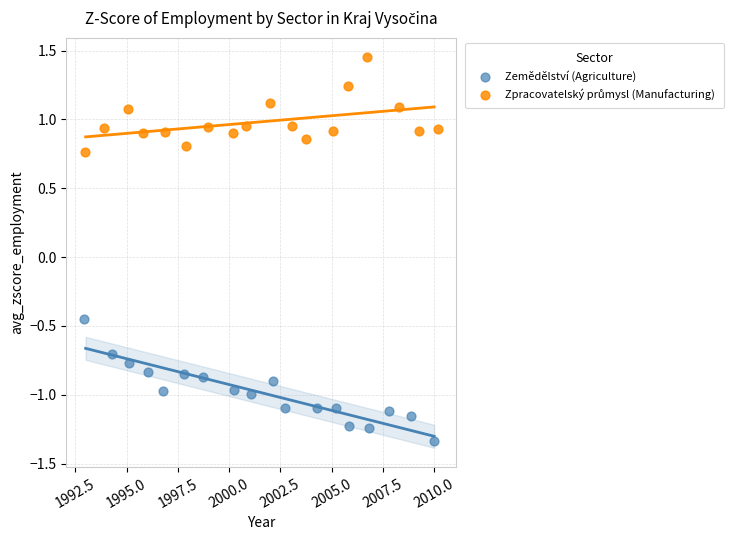

Which series has the largest Y range (max minus min)?

Zemědělství (Agriculture)